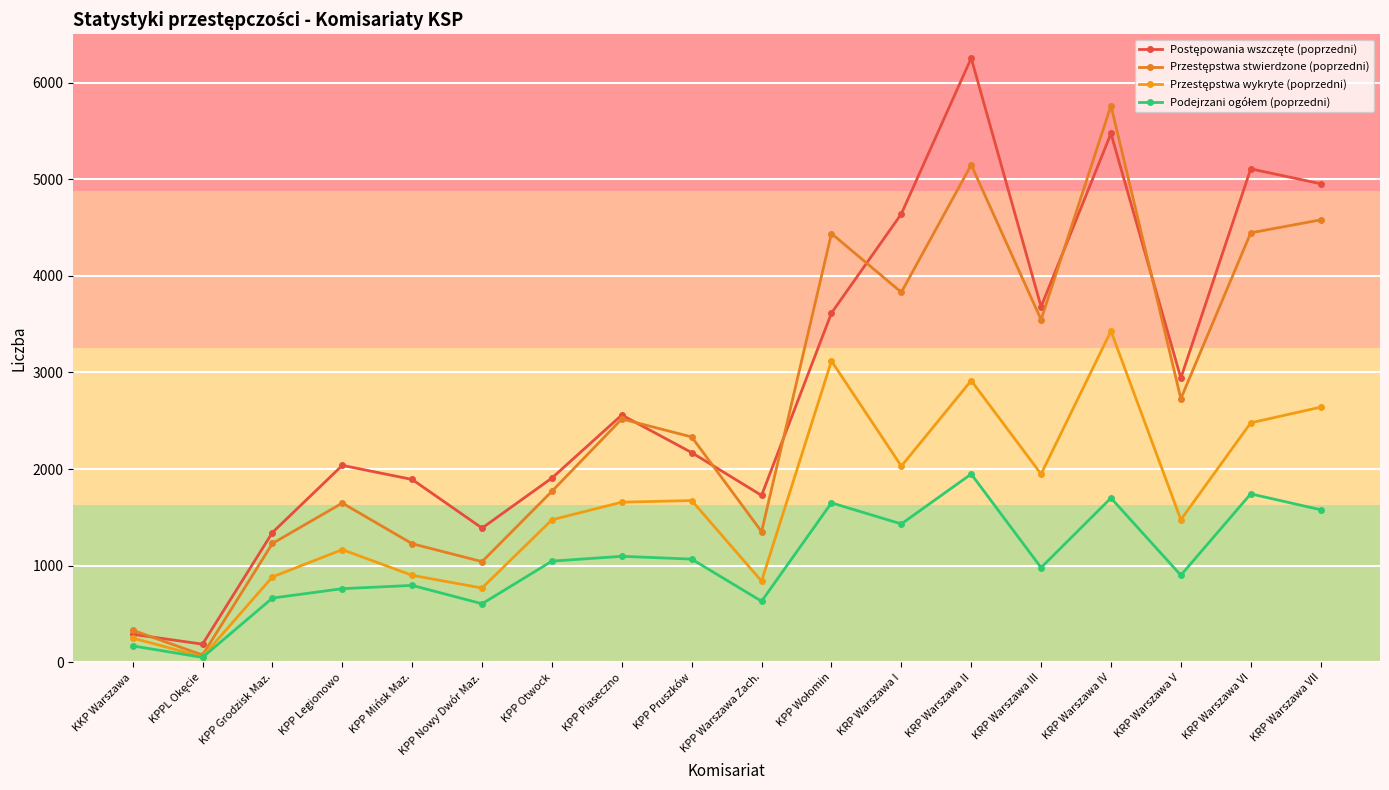

Reading right to left, what are all the values shown in this chart?

Postępowania wszczęte (poprzedni): 4953	5107	2942	5473	3680	6253	4641	3615	1728	2171	2560	1908	1390	1893	2039	1344	189	291
Przestępstwa stwierdzone (poprzedni): 4579	4445	2729	5761	3547	5148	3830	4438	1353	2333	2519	1771	1043	1228	1649	1231	76	333
Przestępstwa wykryte (poprzedni): 2641	2479	1477	3429	1949	2916	2031	3119	841	1675	1658	1476	770	901	1167	885	58	252
Podejrzani ogółem (poprzedni): 1580	1744	902	1701	981	1949	1433	1651	633	1069	1098	1048	607	797	763	666	52	171